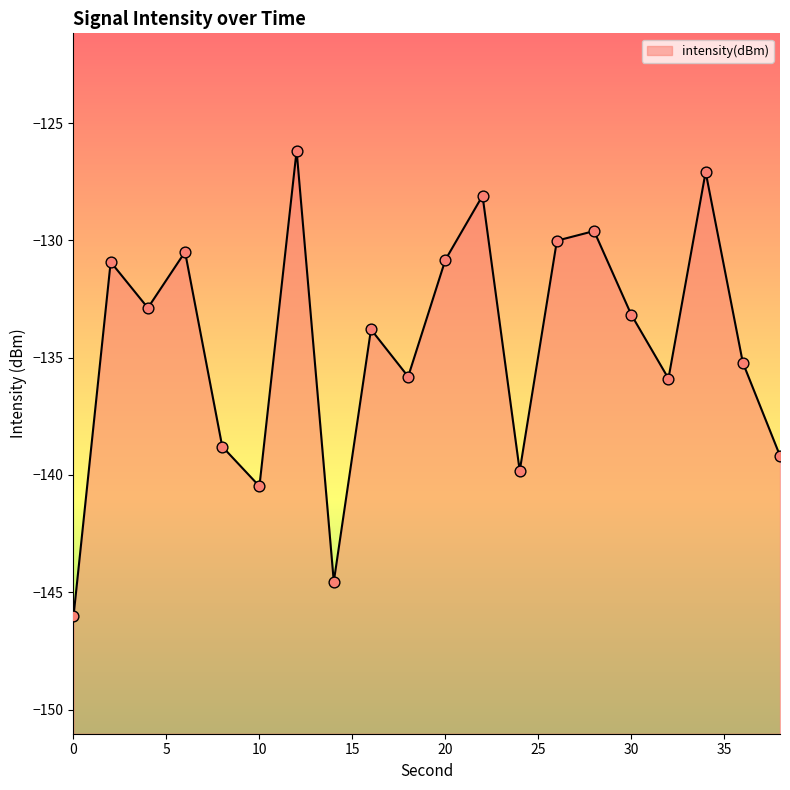

Between 38 and 2, which is larger?

2